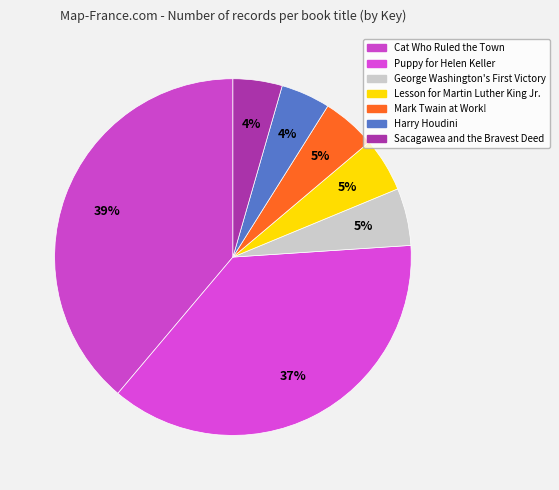

Does Lesson for Martin Luther King Jr. represent more than half of the total?

No